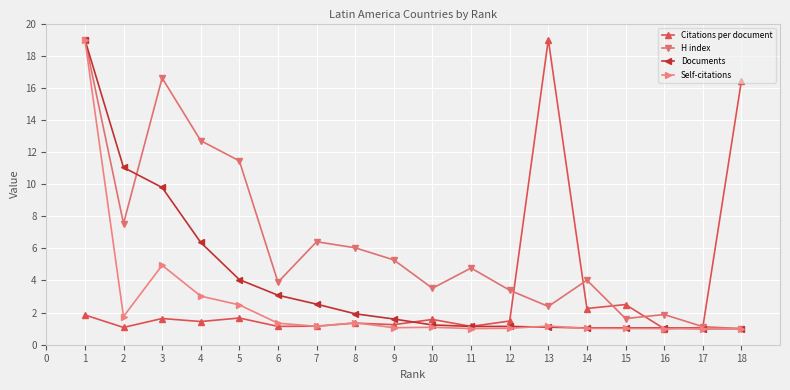

What is the spread (max minus min) of values at 15?

1.5